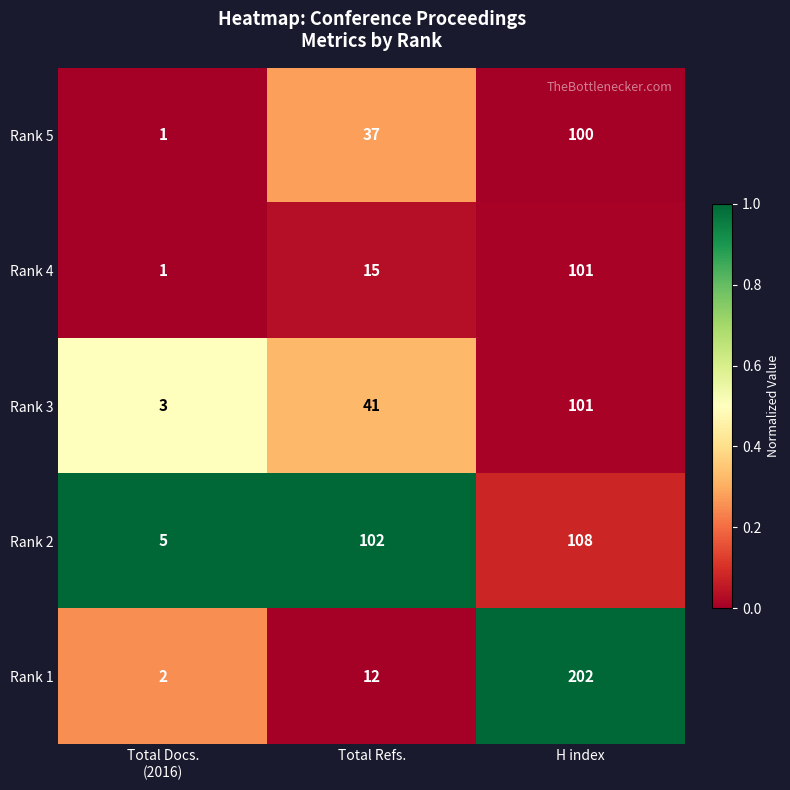

Is it true that Rank 5 equals 64 at Total Refs.?

False